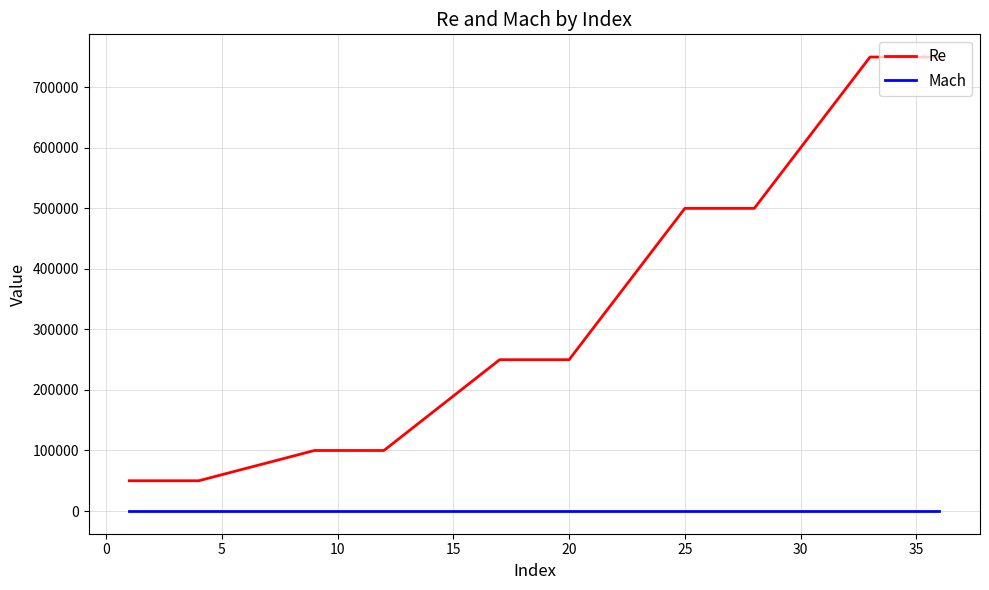

True or false: Mach and Re cross at least once.

False